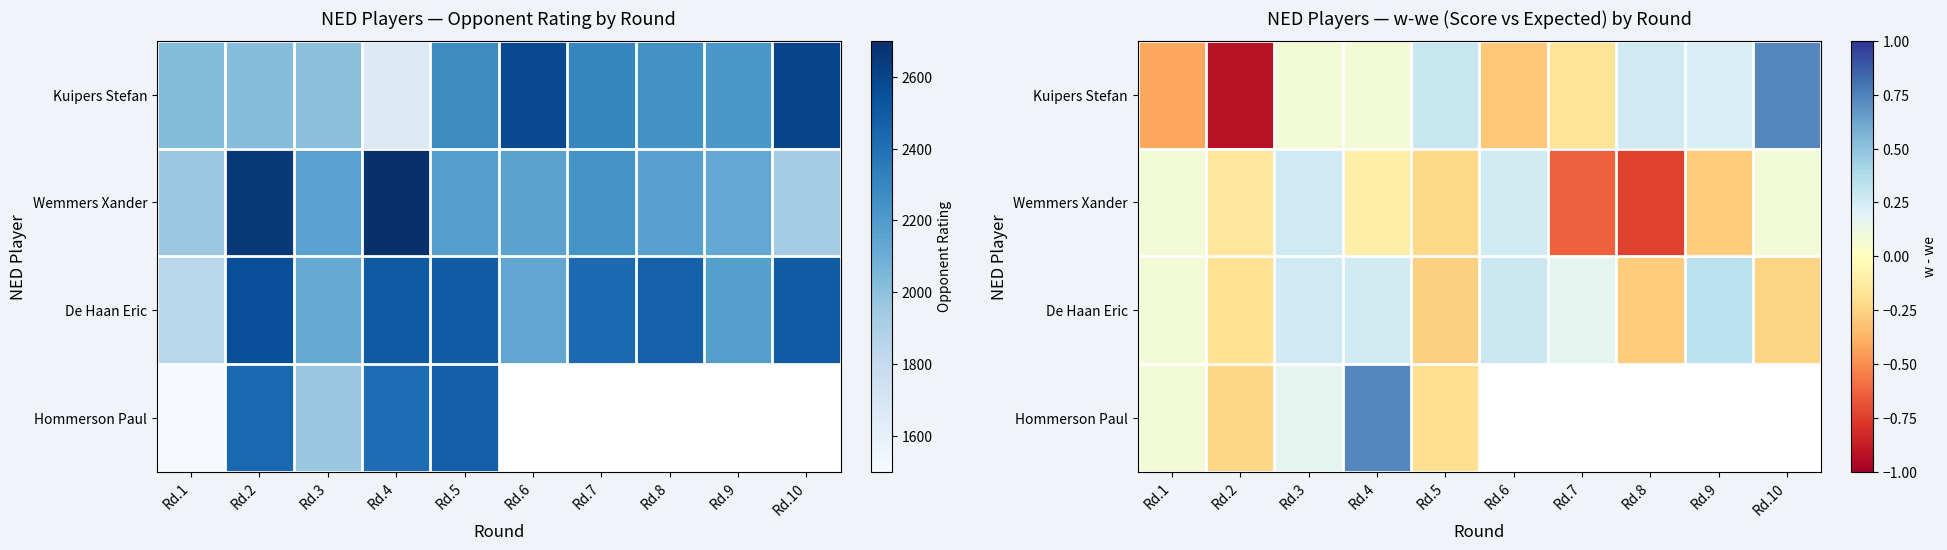

Which has a higher value, Rd.5 or Rd.7?

Rd.5